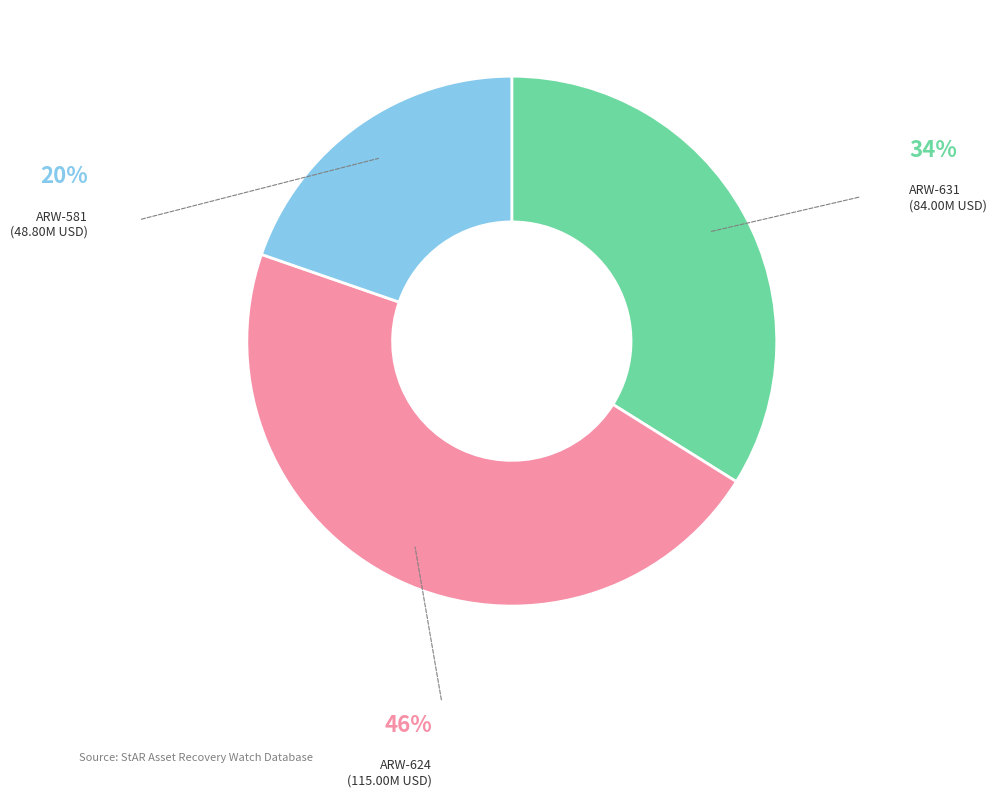

Is there a majority slice in this chart?

No